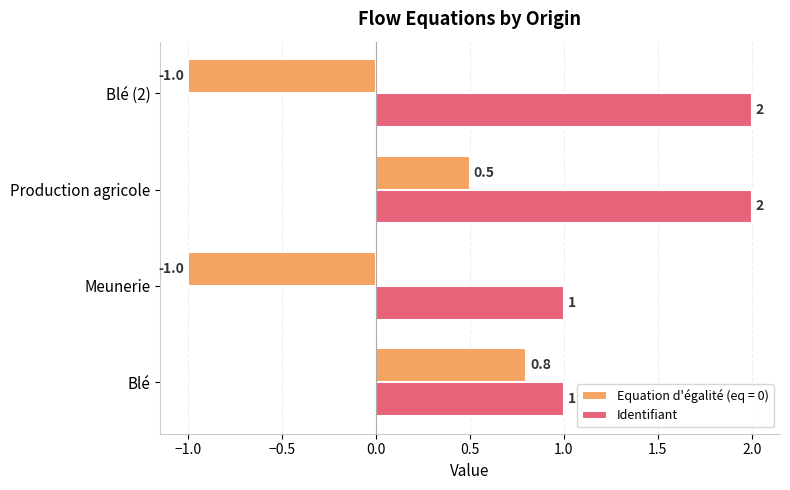

What is the difference between the Identifiant values at Blé and Blé (2)?

1.0